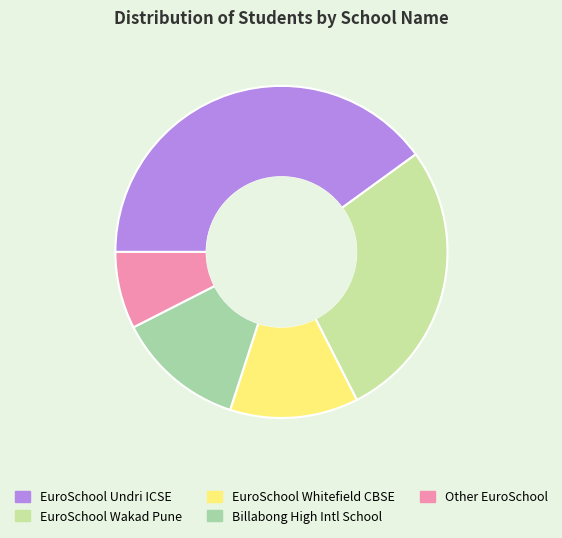

Which category has the biggest portion of the pie?

EuroSchool Undri ICSE